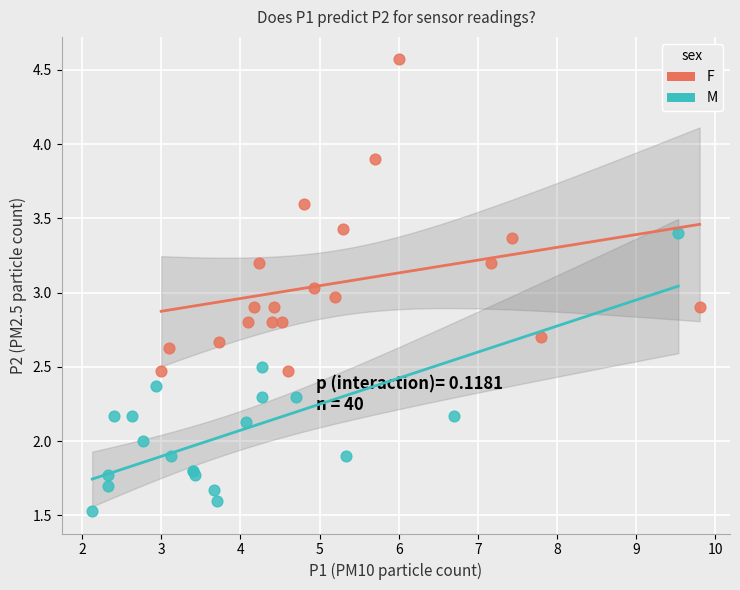

Which series reaches the maximum Y coordinate?

F